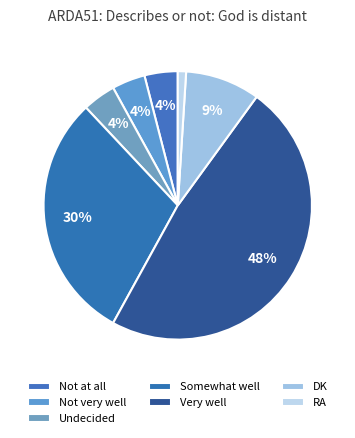

Rank the categories by value from highest to lowest.

Very well, Somewhat well, DK, Not at all, Not very well, Undecided, RA